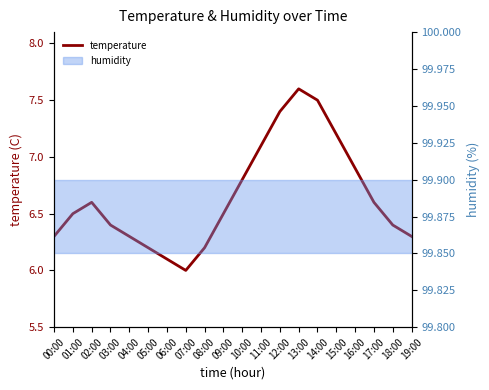

The chart shows a value of 11.9 at 17:00. True or false?

False